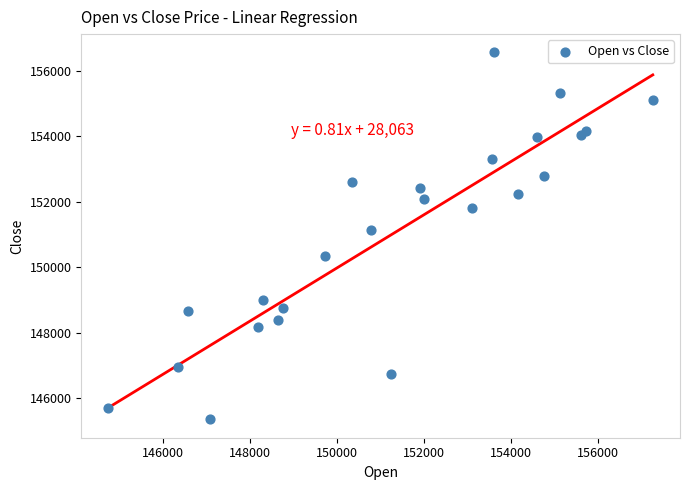

What Y value in the scatter plot is closest to 150957?

151125